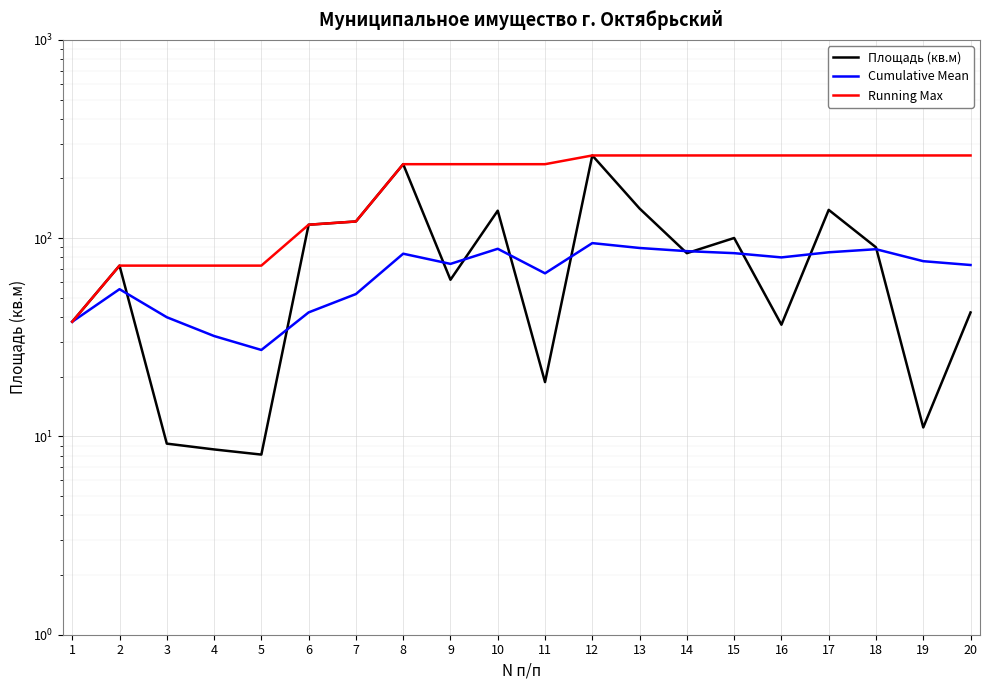

The value of Cumulative Mean at 2 is 55.3. True or false?

True